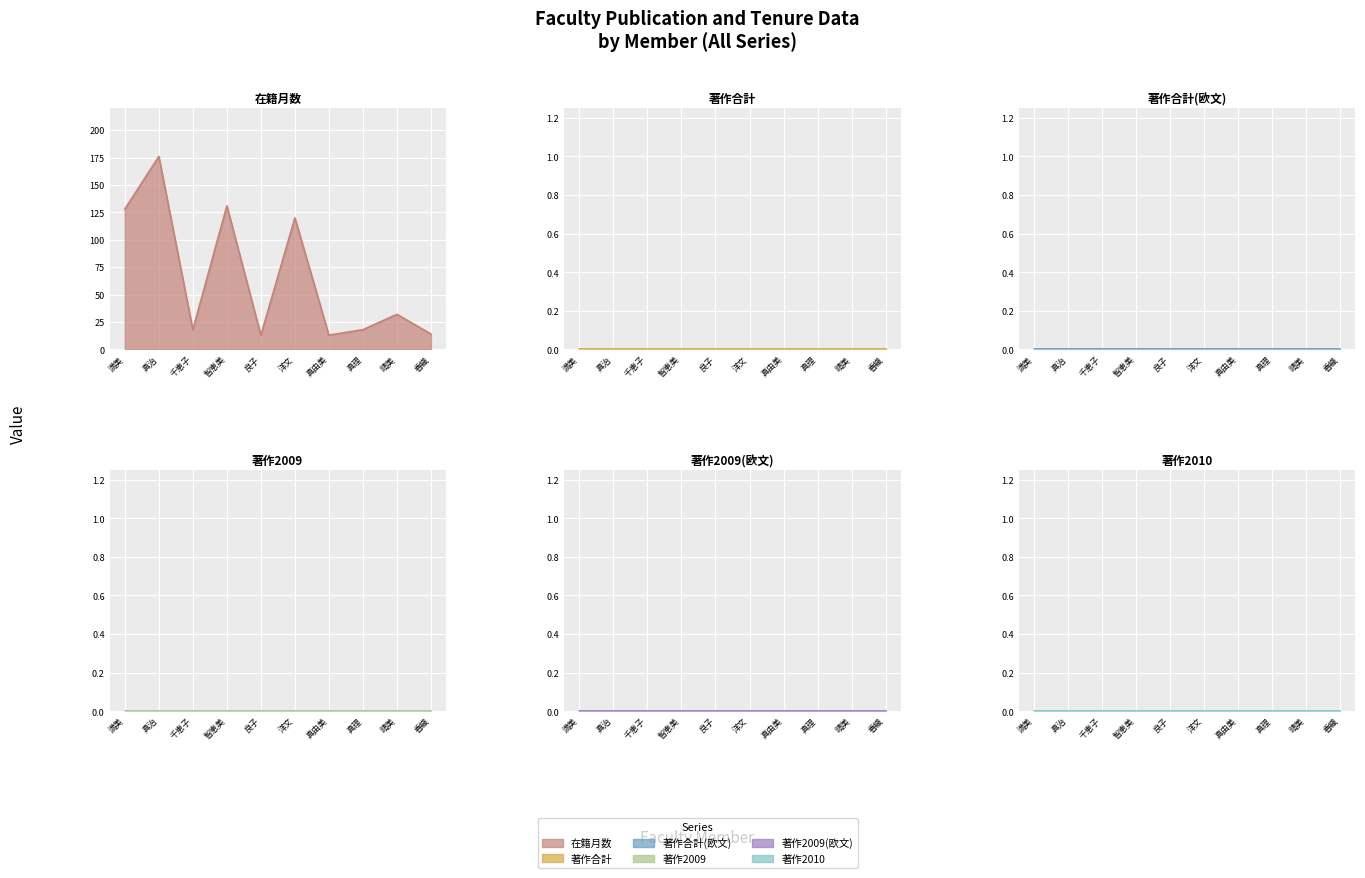

How many data points does each series have?

10